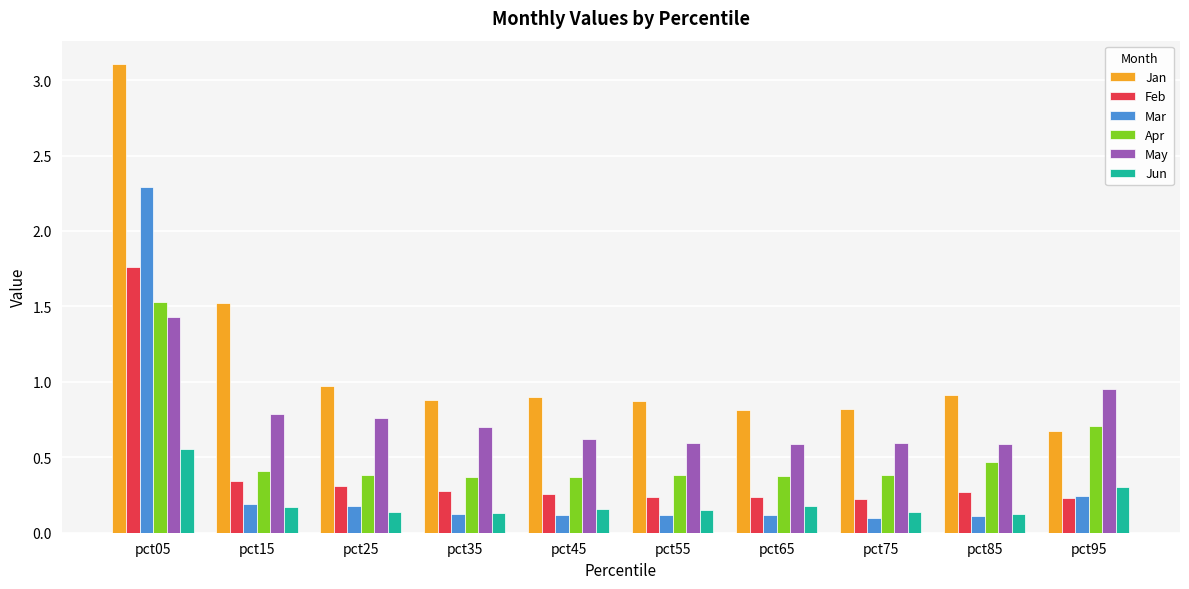

What is the total value across all series at pct75?

2.3